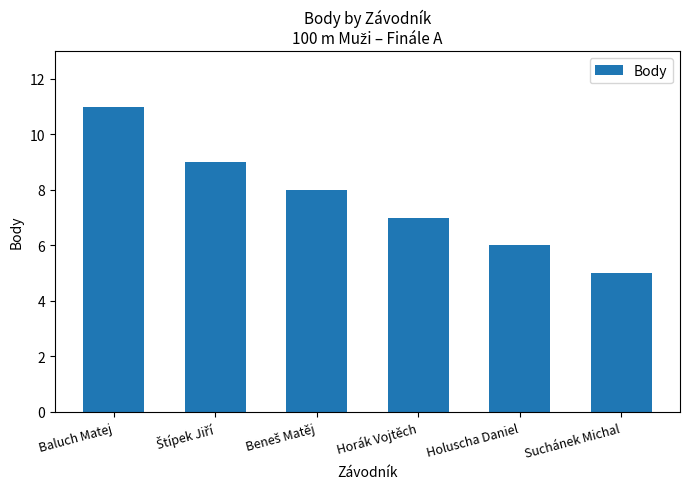

How many data points are less than 8?

3